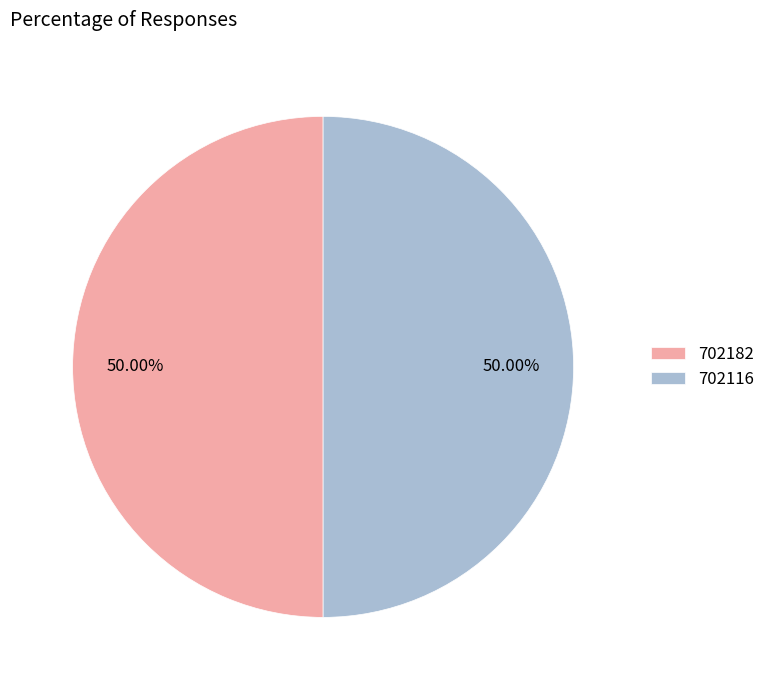

What is the ratio of the value at 702116 to the value at 702182?

1.0